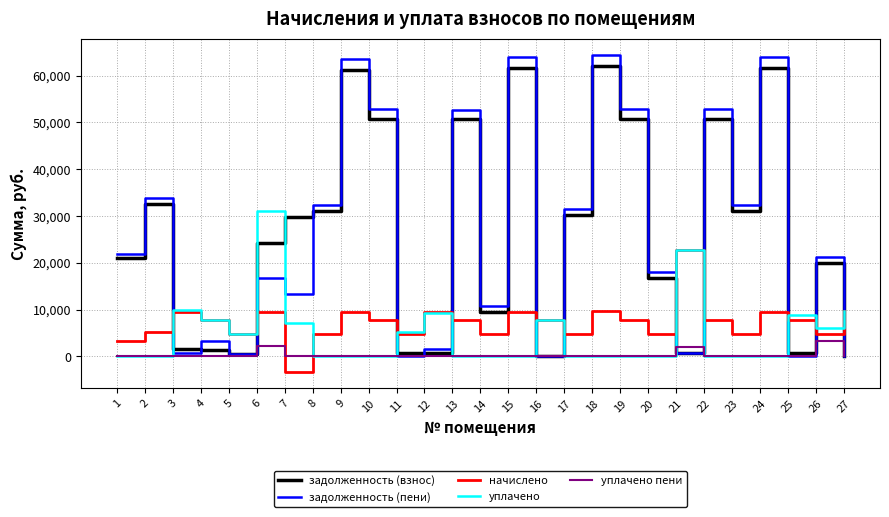

Between 7 and 12, which series saw the biggest shift?

задолженность (взнос)